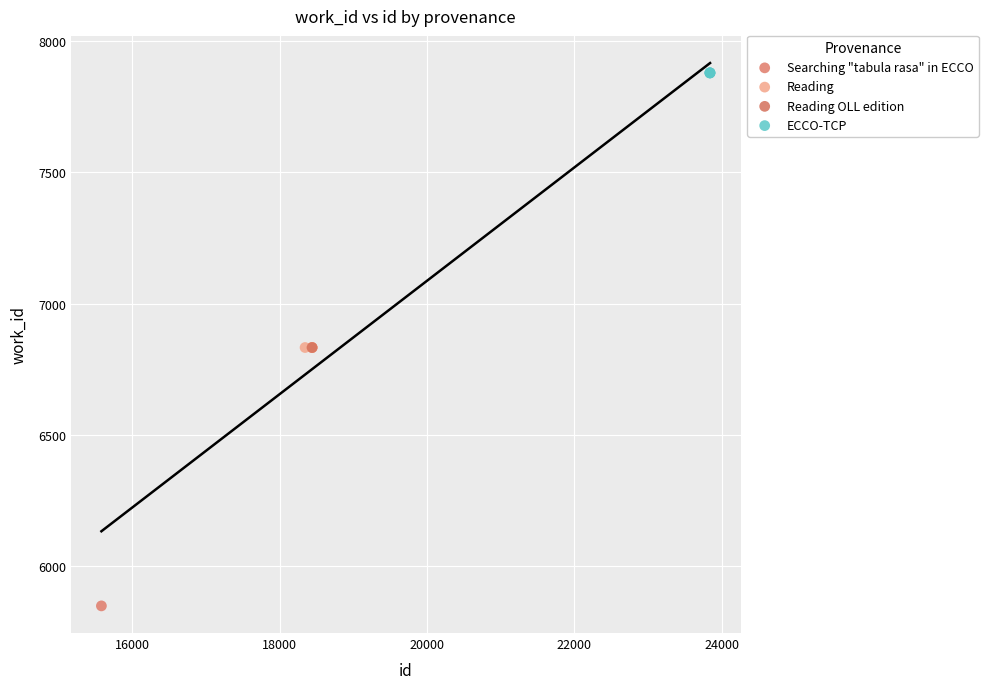

What are all the series names shown in the legend?

Searching "tabula rasa" in ECCO, Reading, Reading OLL edition, ECCO-TCP